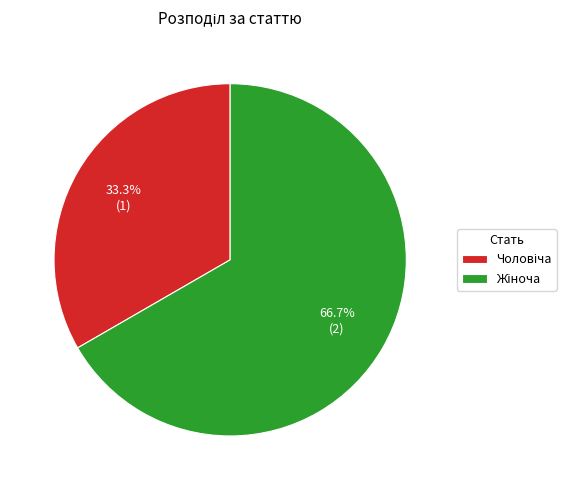

How many slices are in this pie chart?

2